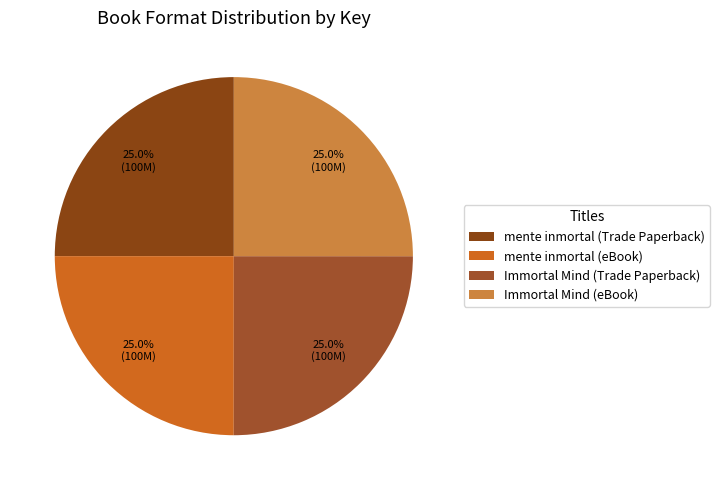

The Immortal Mind (eBook) slice represents 25% of the pie. True or false?

True